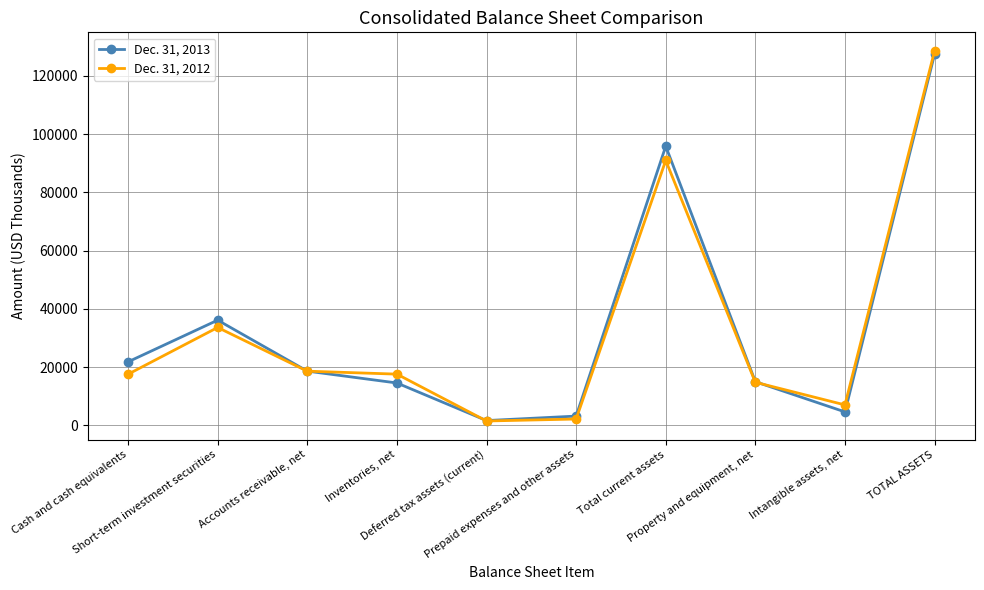

Which series has the widest spread of values?

Dec. 31, 2012